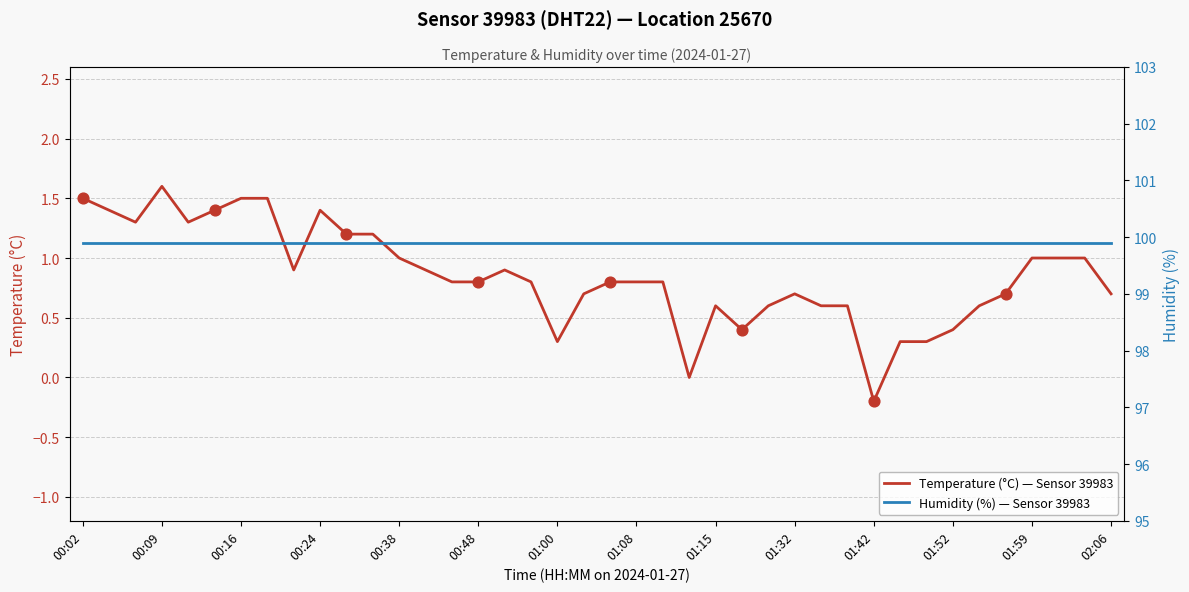

What are all the series names shown in the legend?

Temperature (°C) — Sensor 39983, Humidity (%) — Sensor 39983